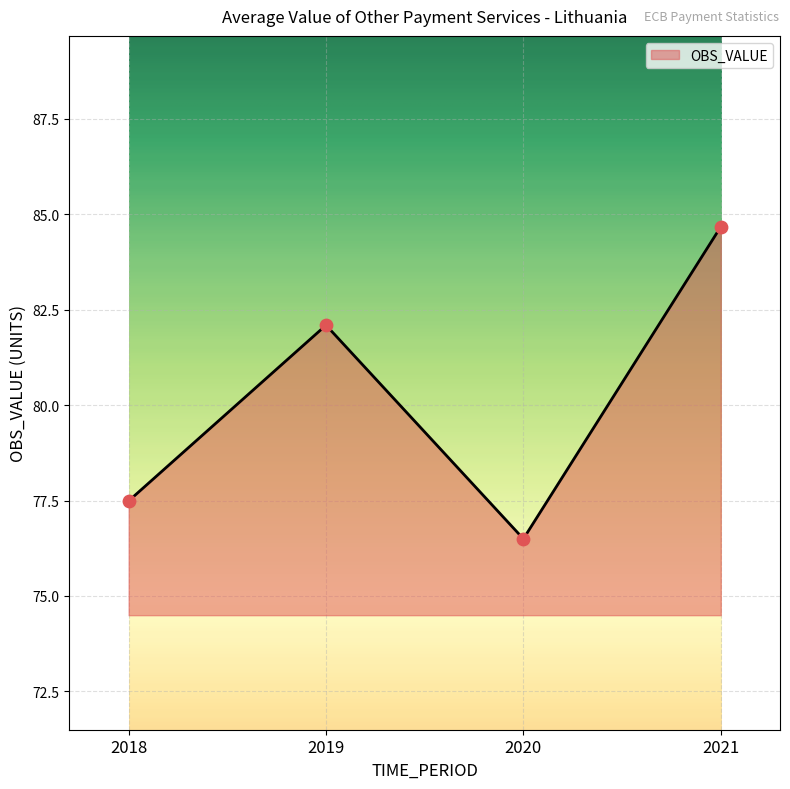

Approximately how many times larger is the value at 2021 compared to 2020?

1.1